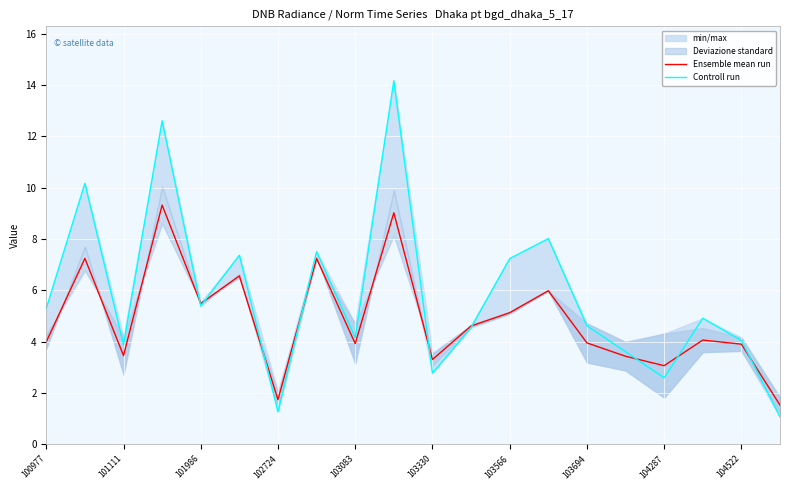

Read the Controll run value at 103330.

2.8